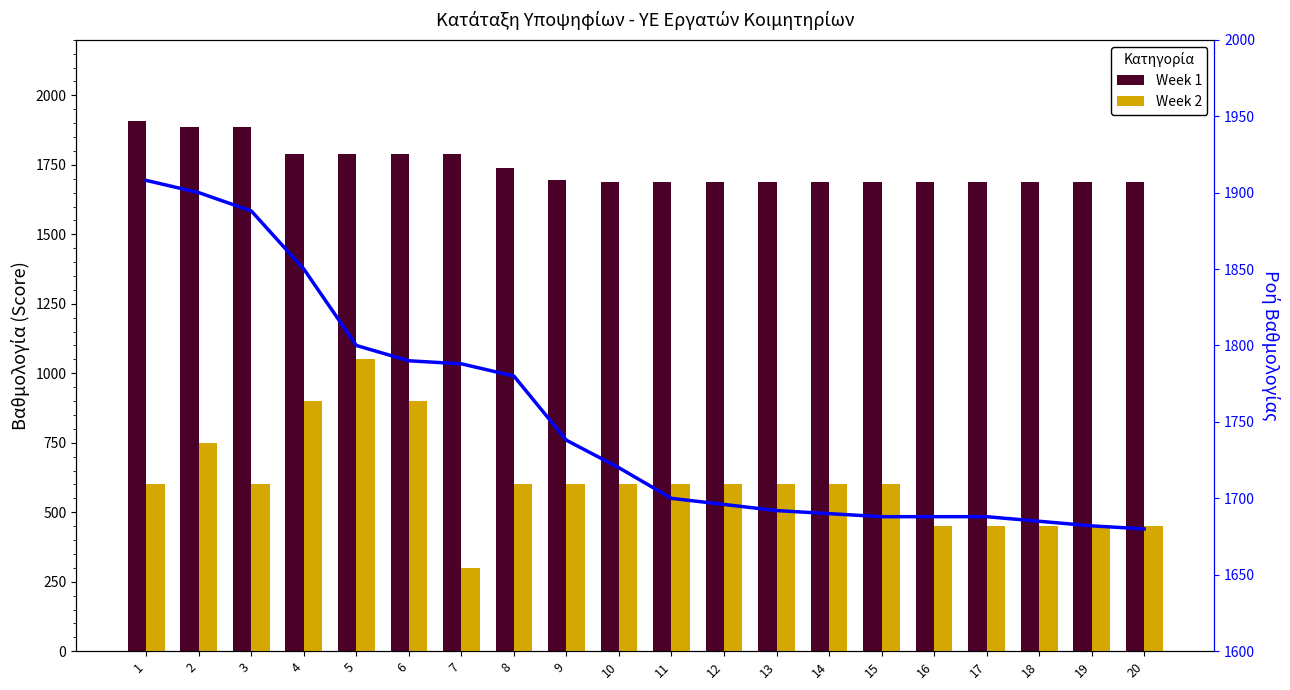

Reading left to right, transcribe all the data shown in this chart.

Week 1: 1908	1888	1888	1788	1788	1788	1788	1738	1696	1688	1688	1688	1688	1688	1688	1688	1688	1688	1688	1688
Week 2: 600	750	600	900	1050	900	300	600	600	600	600	600	600	600	600	450	450	450	450	450
Ροή Βαθμολογίας: 1908	1900	1888	1850	1800	1790	1788	1780	1738	1720	1700	1696	1692	1690	1688	1688	1688	1685	1682	1680